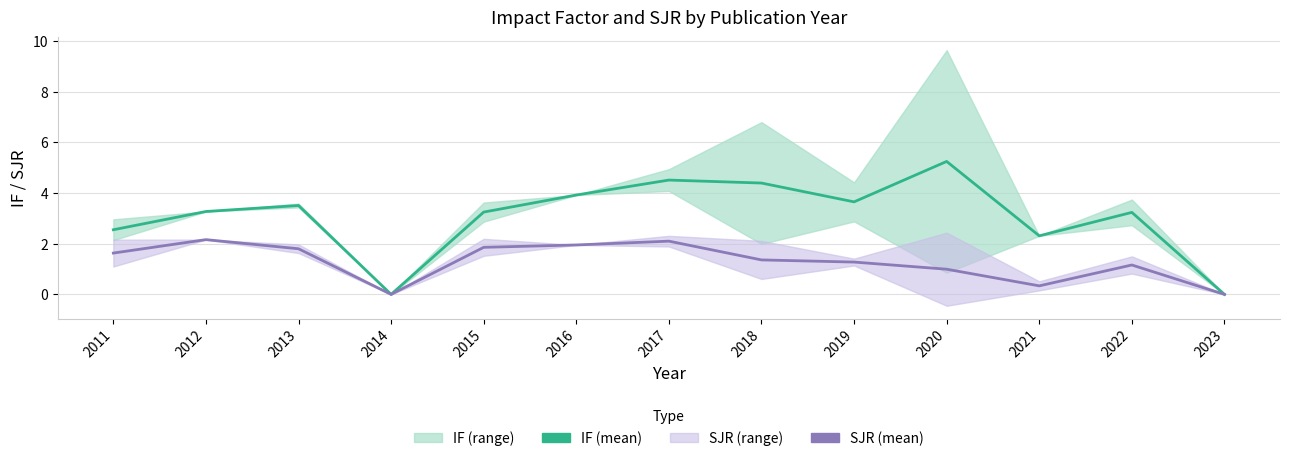

What is the maximum value shown in the chart?

5.2